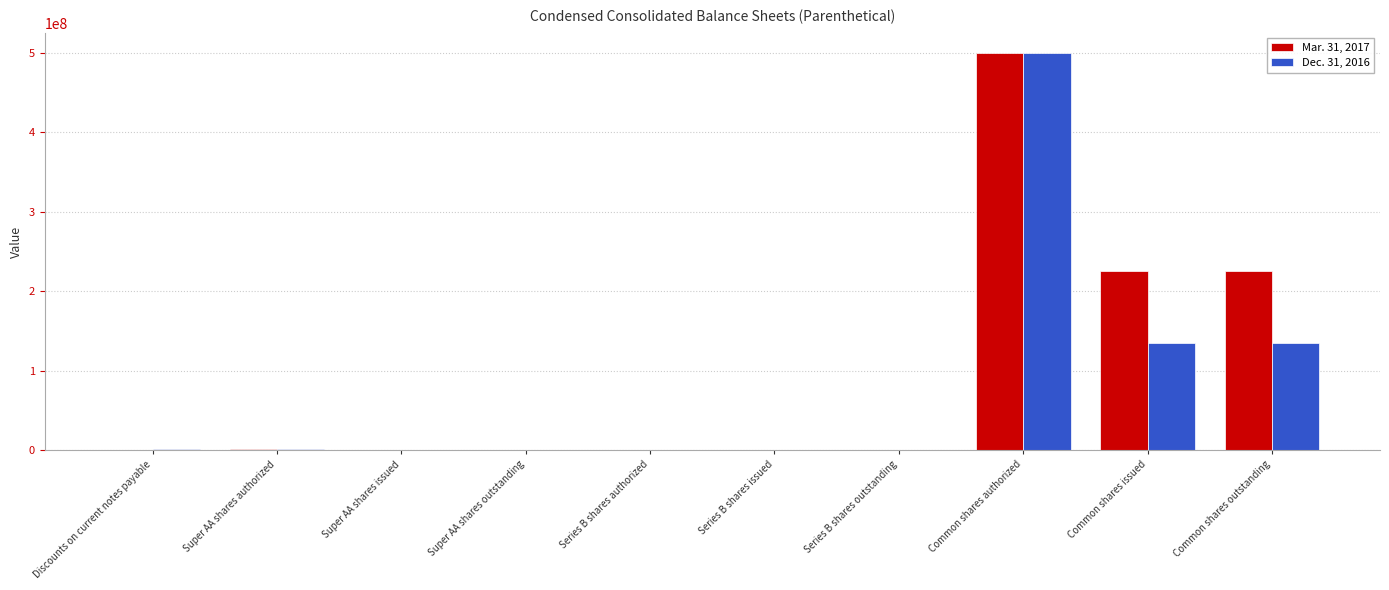

At which label does Mar. 31, 2017 reach its peak?

Common shares authorized